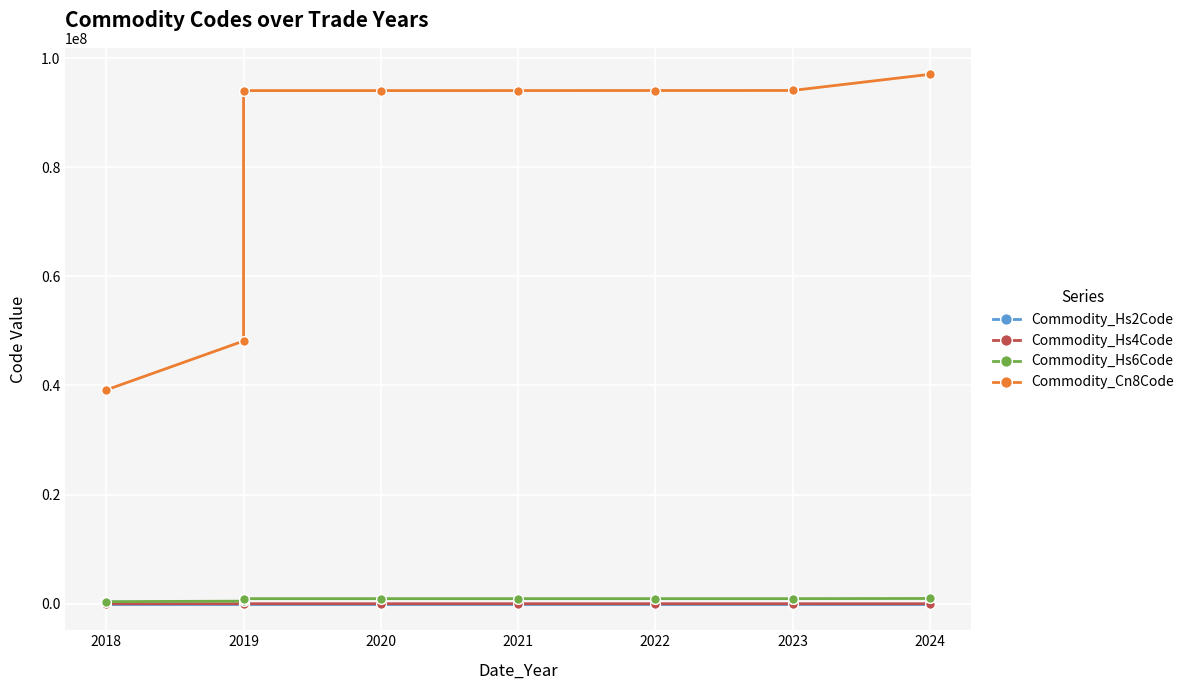

How many values in the Commodity_Hs4Code series are below 9403?

3